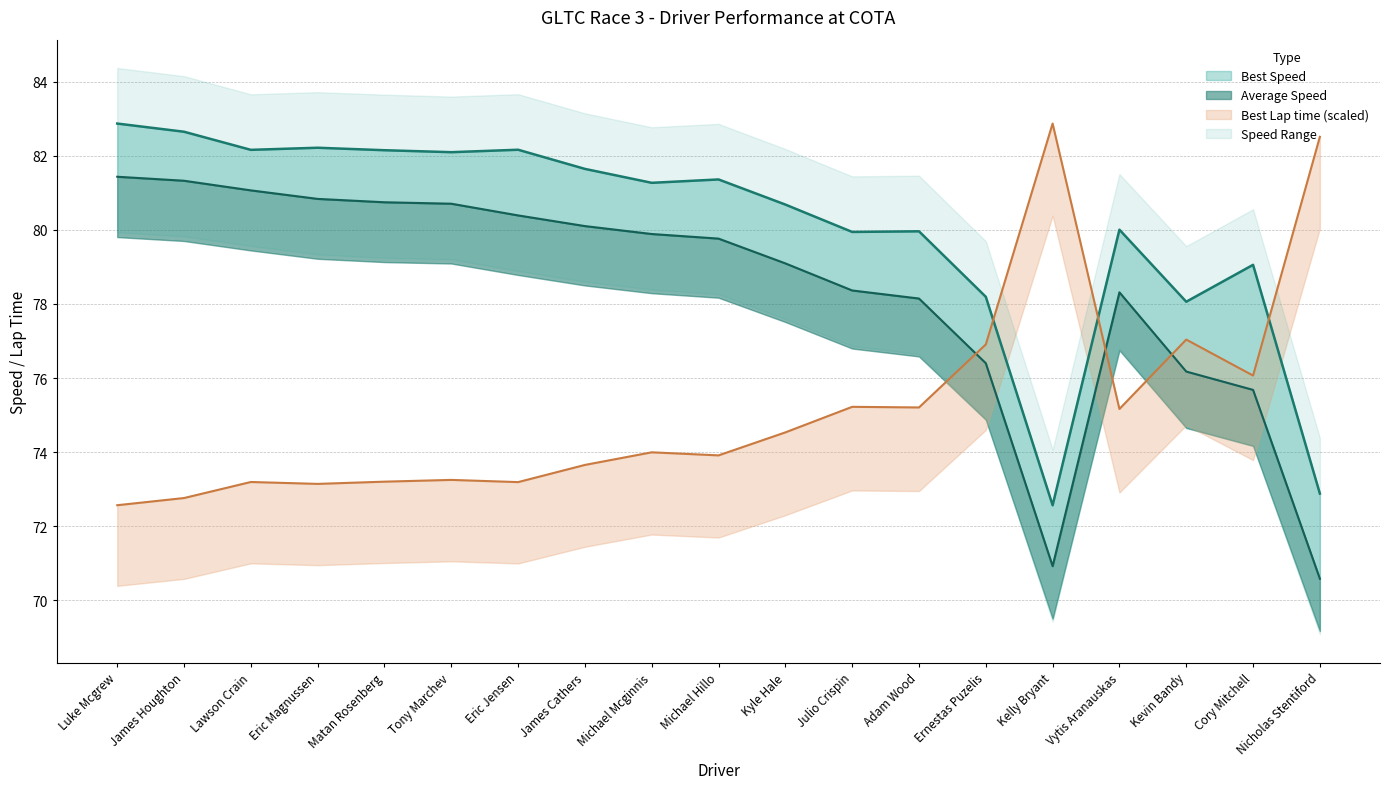

What is the average value of the Best Speed series?

80.1